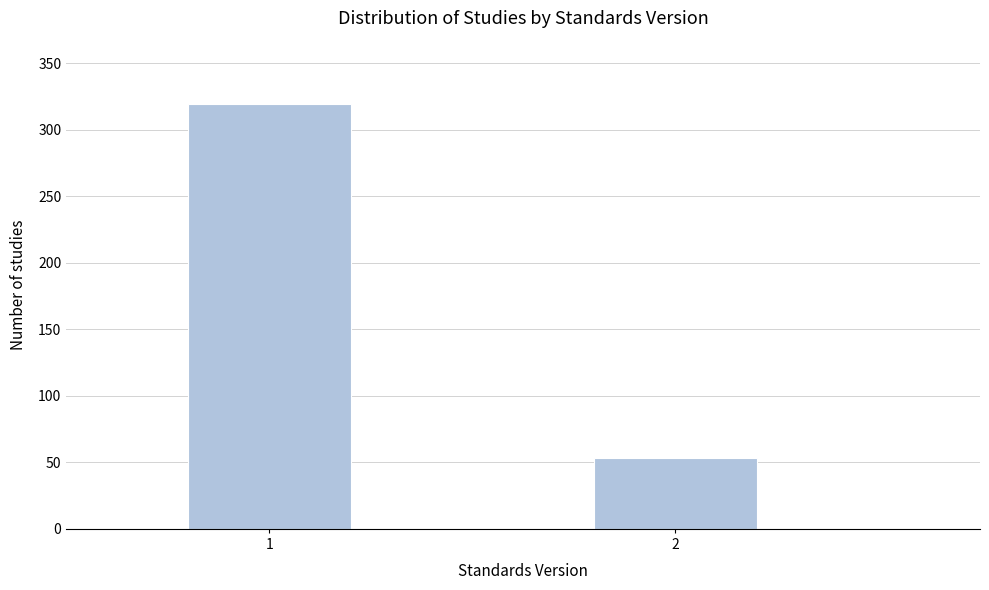

Reading left to right, transcribe all the data shown in this chart.

319	53